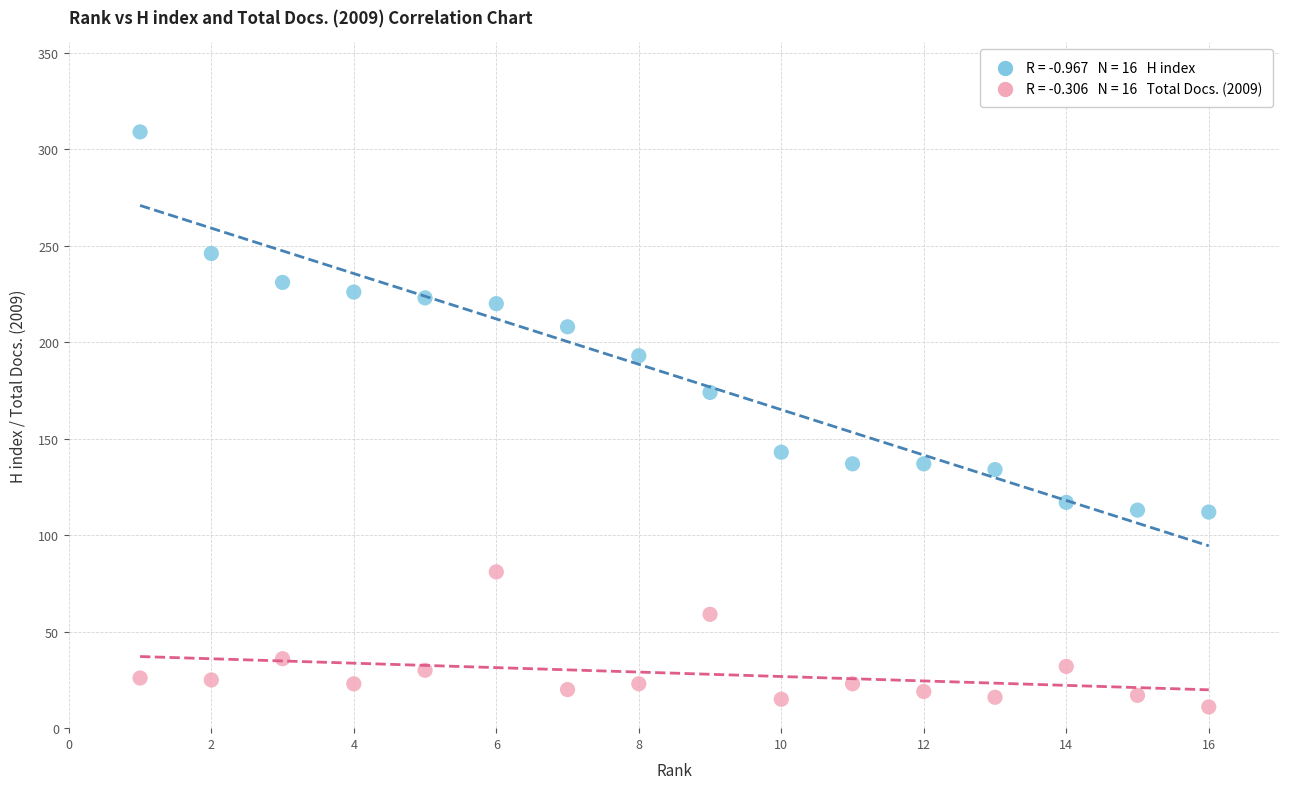

Across all data points, what is the range of Y values (max minus min)?

298